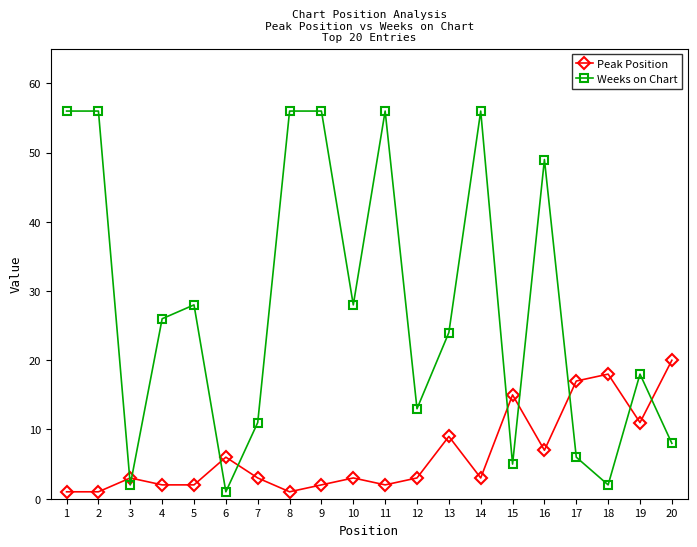

Which series has the widest spread of values?

Weeks on Chart